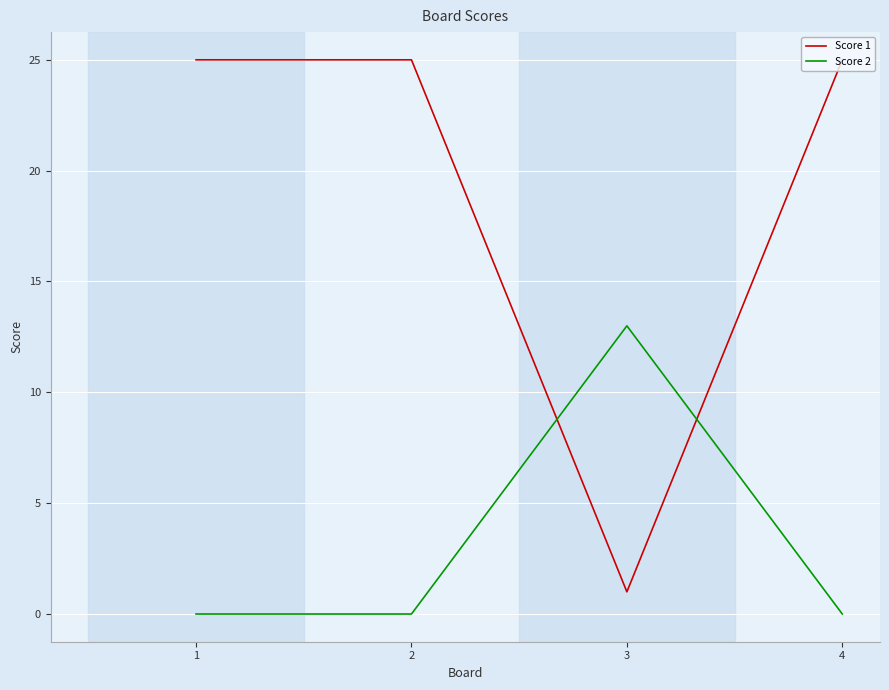

True or false: Score 1 has a value of 25 at 4.

True